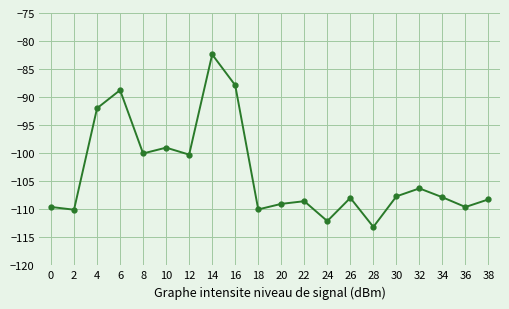

What is the maximum value shown in the chart?

-82.4